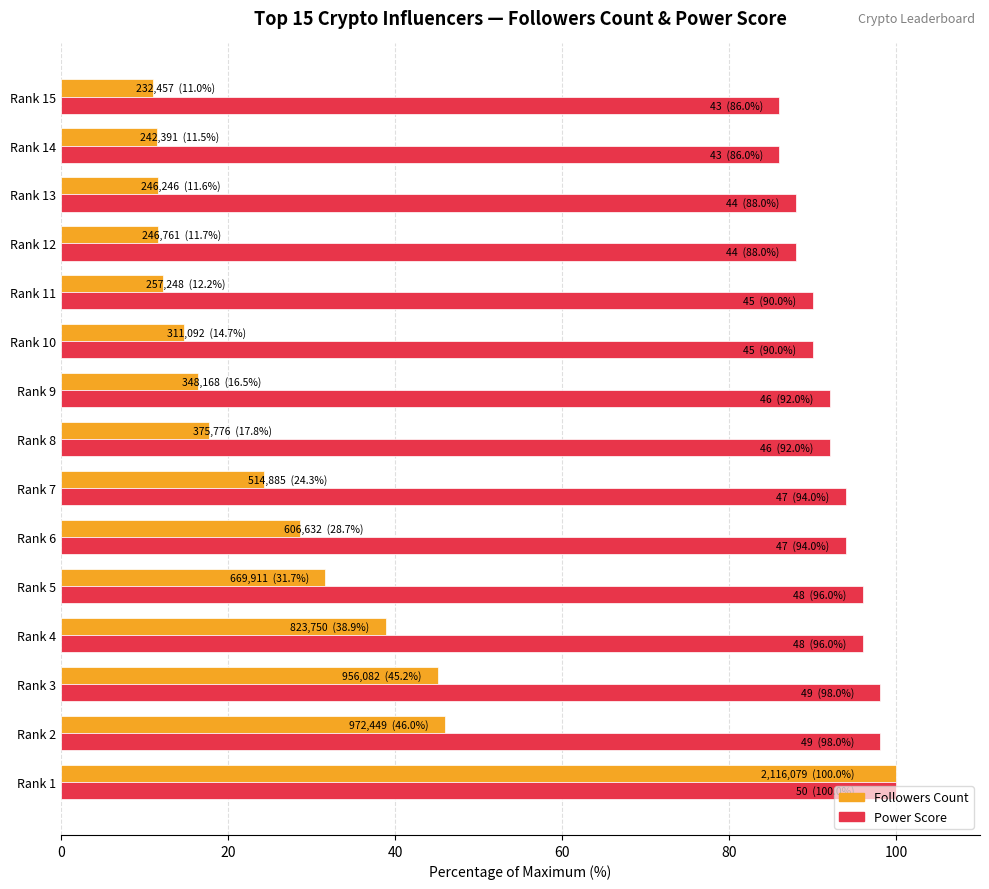

At how many categories does at least one series exceed 64?

15